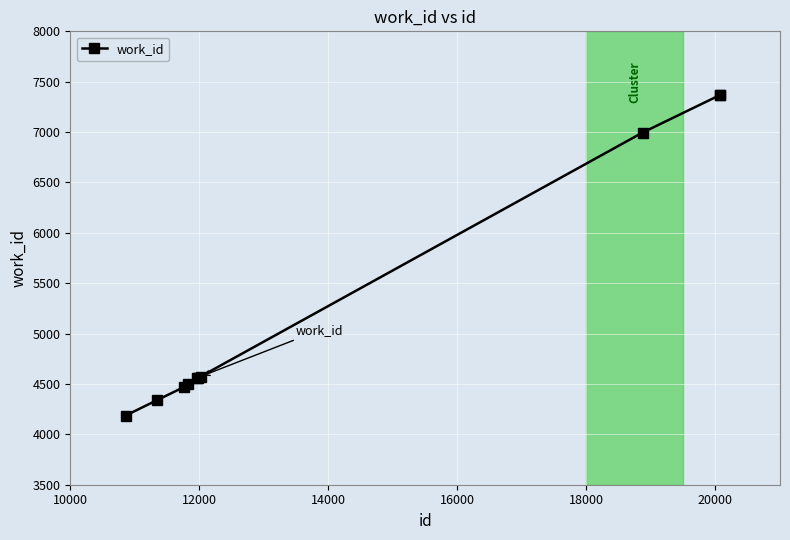

What is the sum of all values?

52911